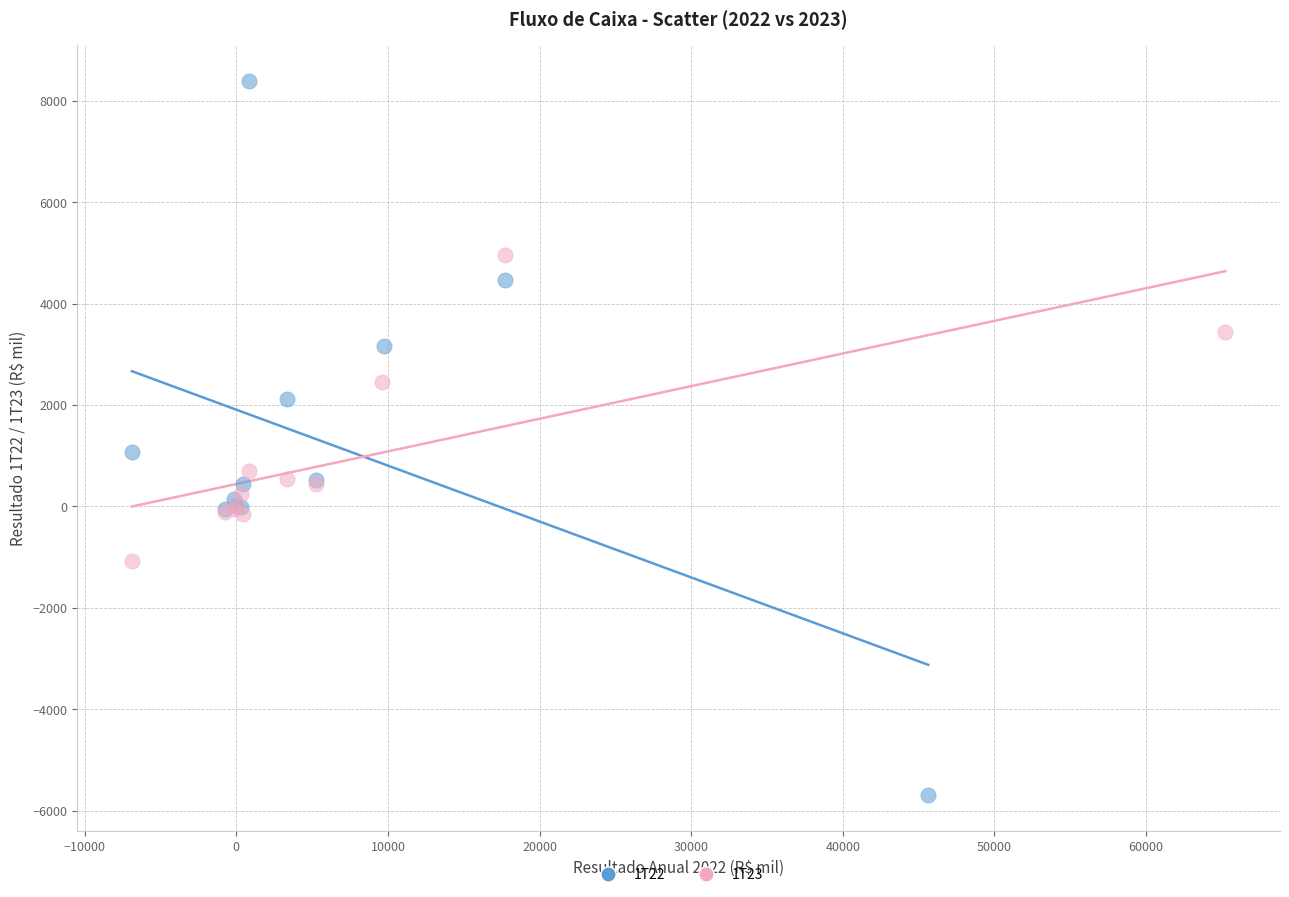

Which series has the largest Y range (max minus min)?

1T22